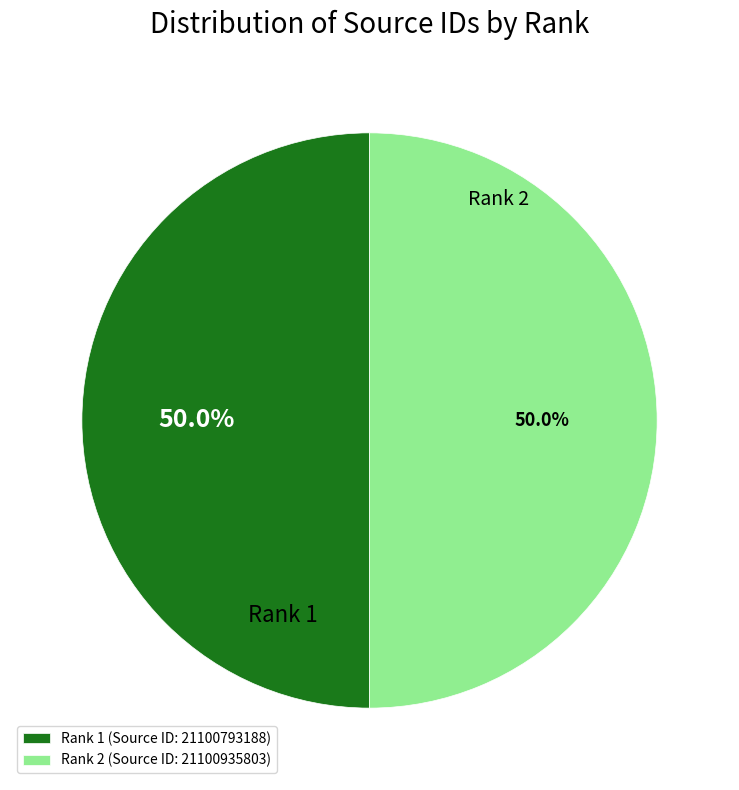

What percentage is the Rank 1 slice, to the nearest percent?

50%